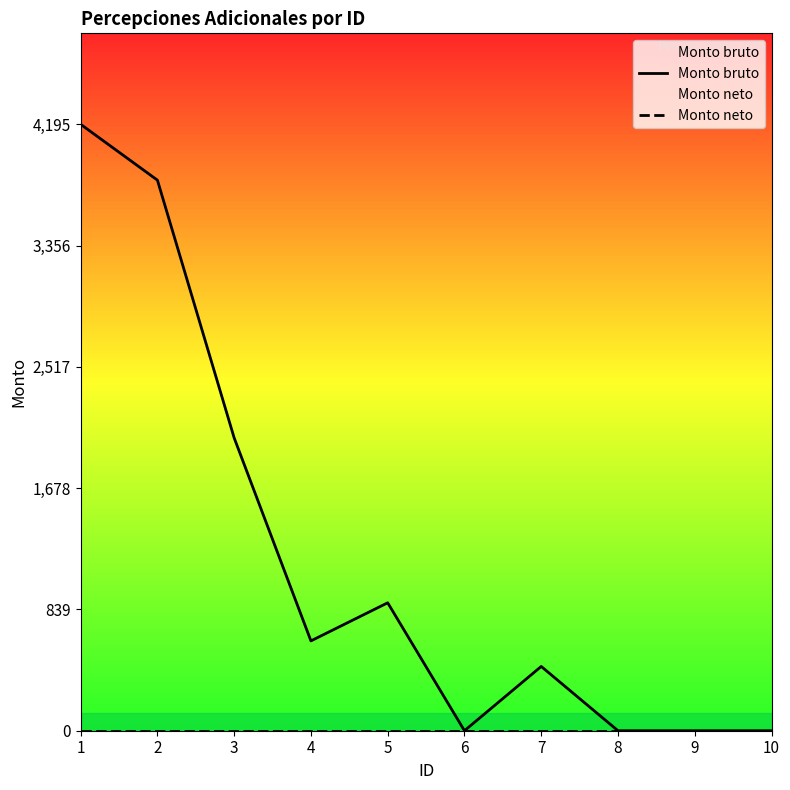

Does the chart display data point markers on the line(s)?

No